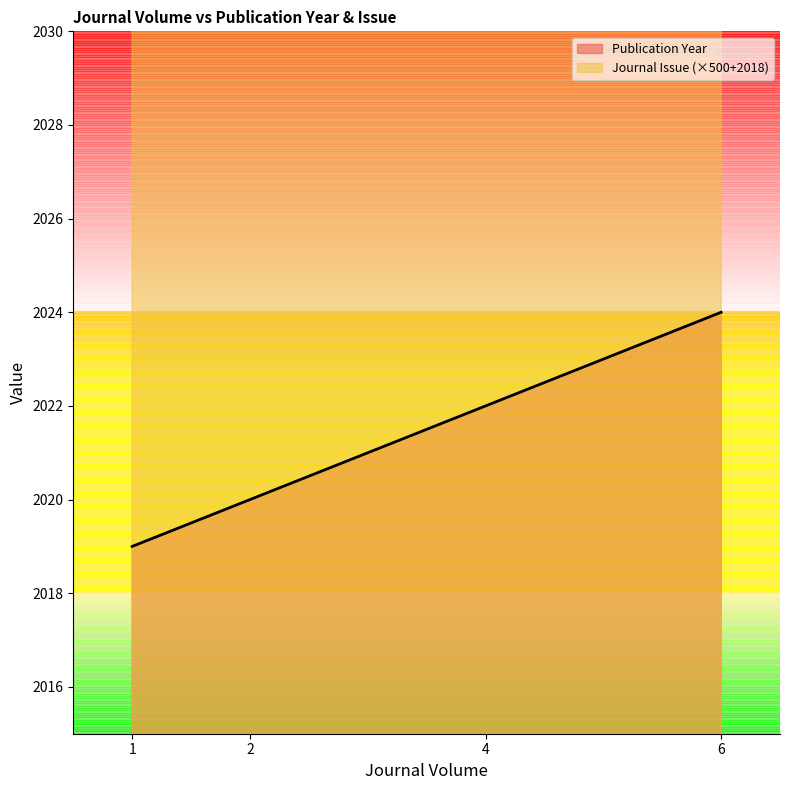

Where is the first local maximum for Publication Year?

6